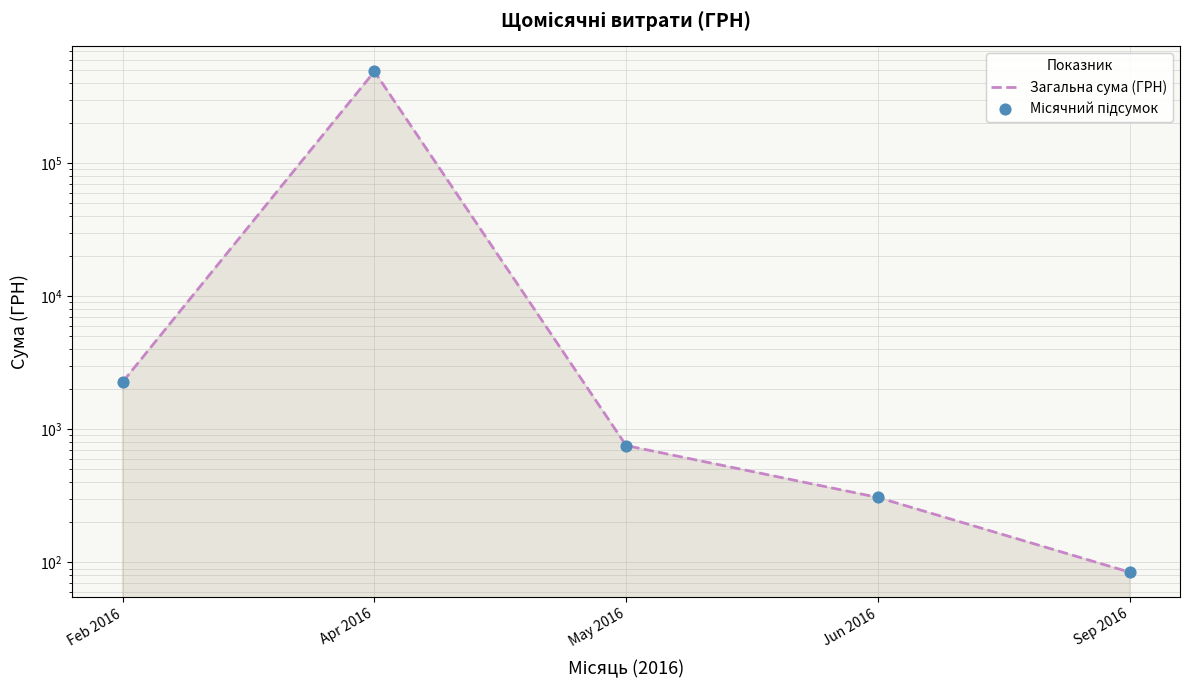

At which category is the sum across all series the highest?

Apr 2016